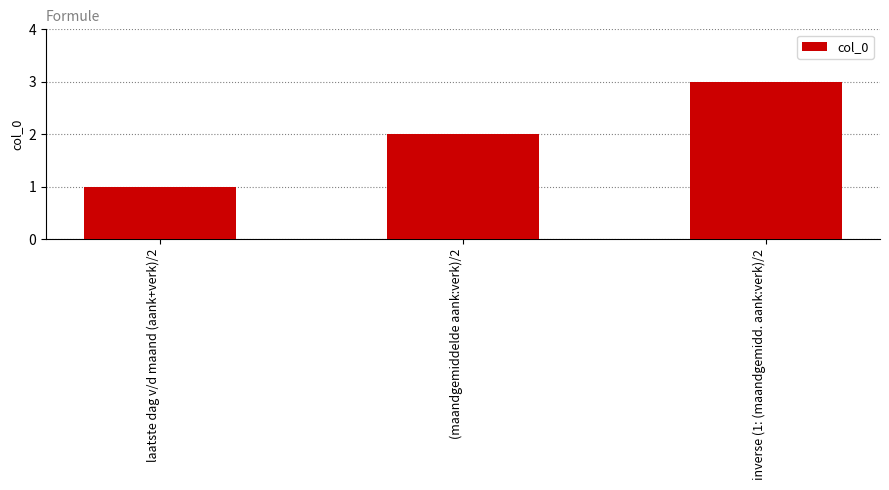

What is the greatest value displayed?

3